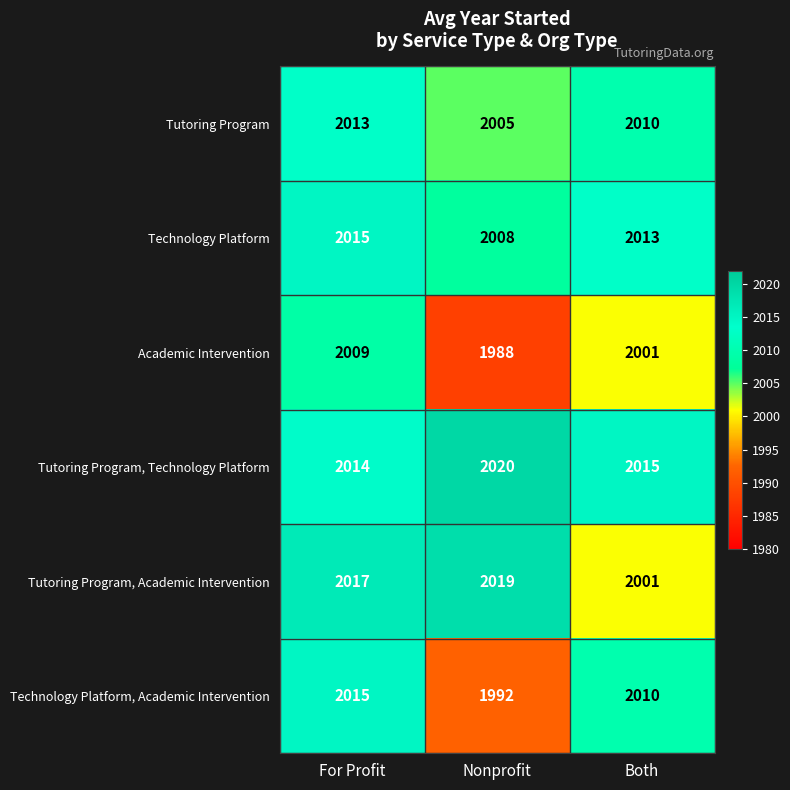

What is the difference between the maximum and minimum values in the Tutoring Program, Academic Intervention series?

18